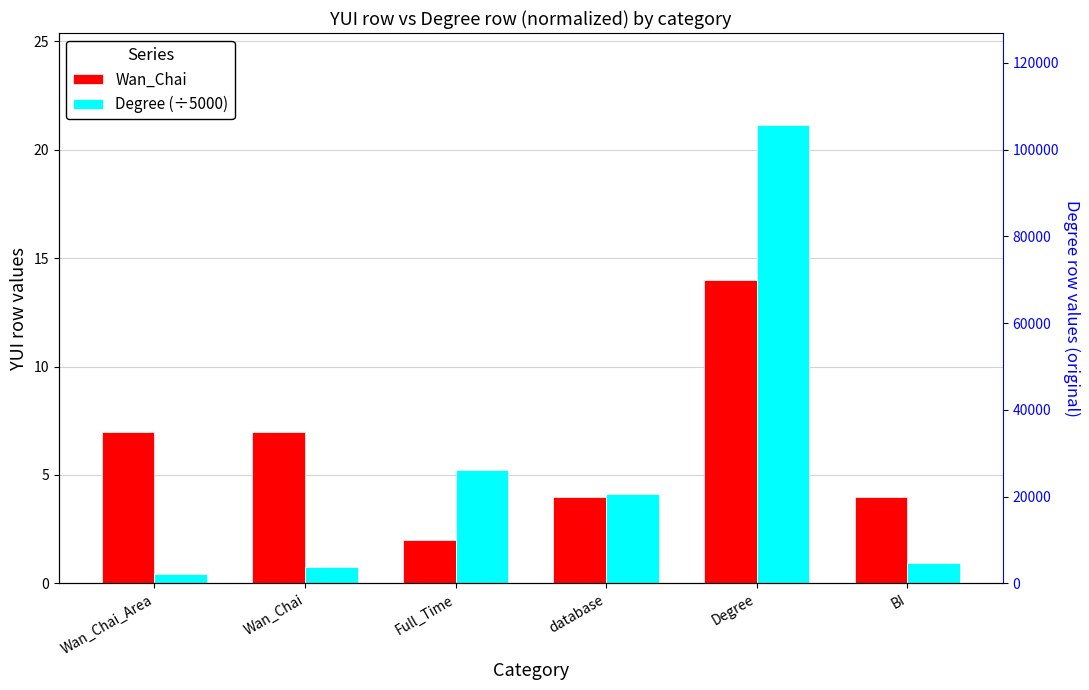

At Degree, list the series in order from smallest to largest.

Wan_Chai, Degree (÷5000)